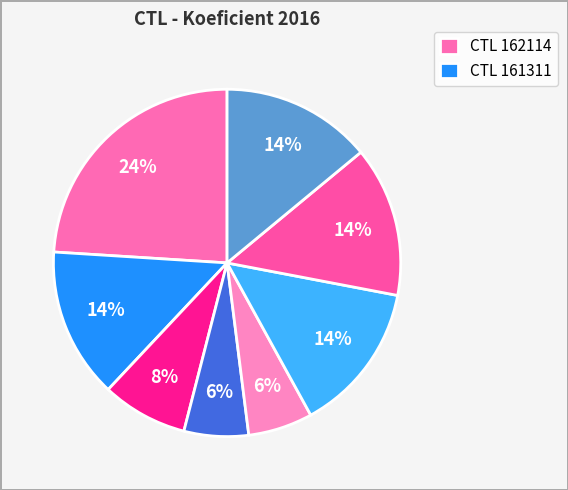

To the nearest percent, what is the difference between the largest and smallest slice percentages?

18%